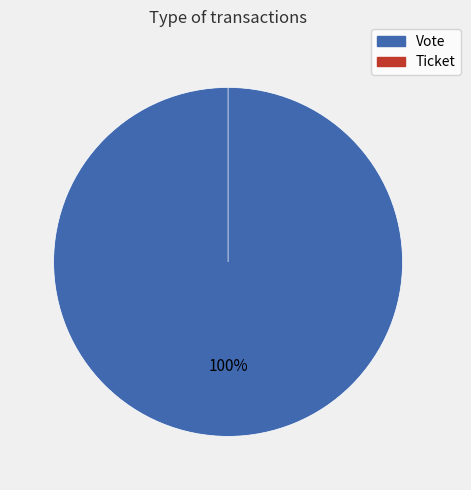

Does Ticket account for over 50% of the chart?

No